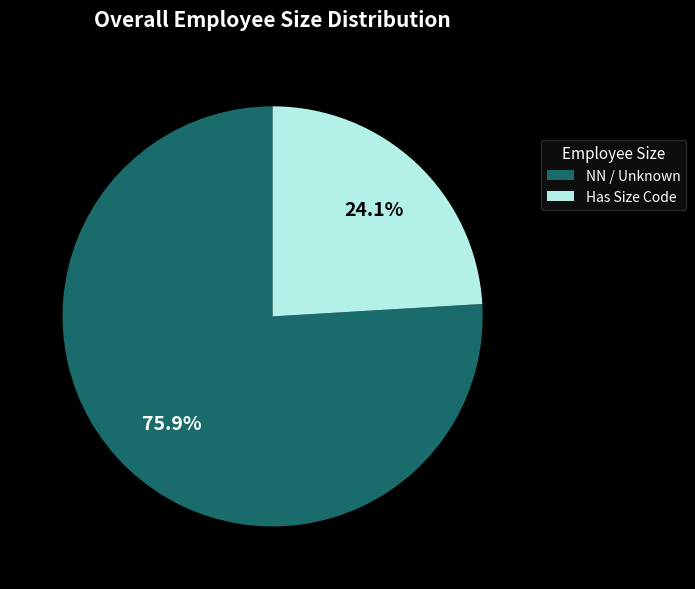

Does NN / Unknown account for over 50% of the chart?

Yes